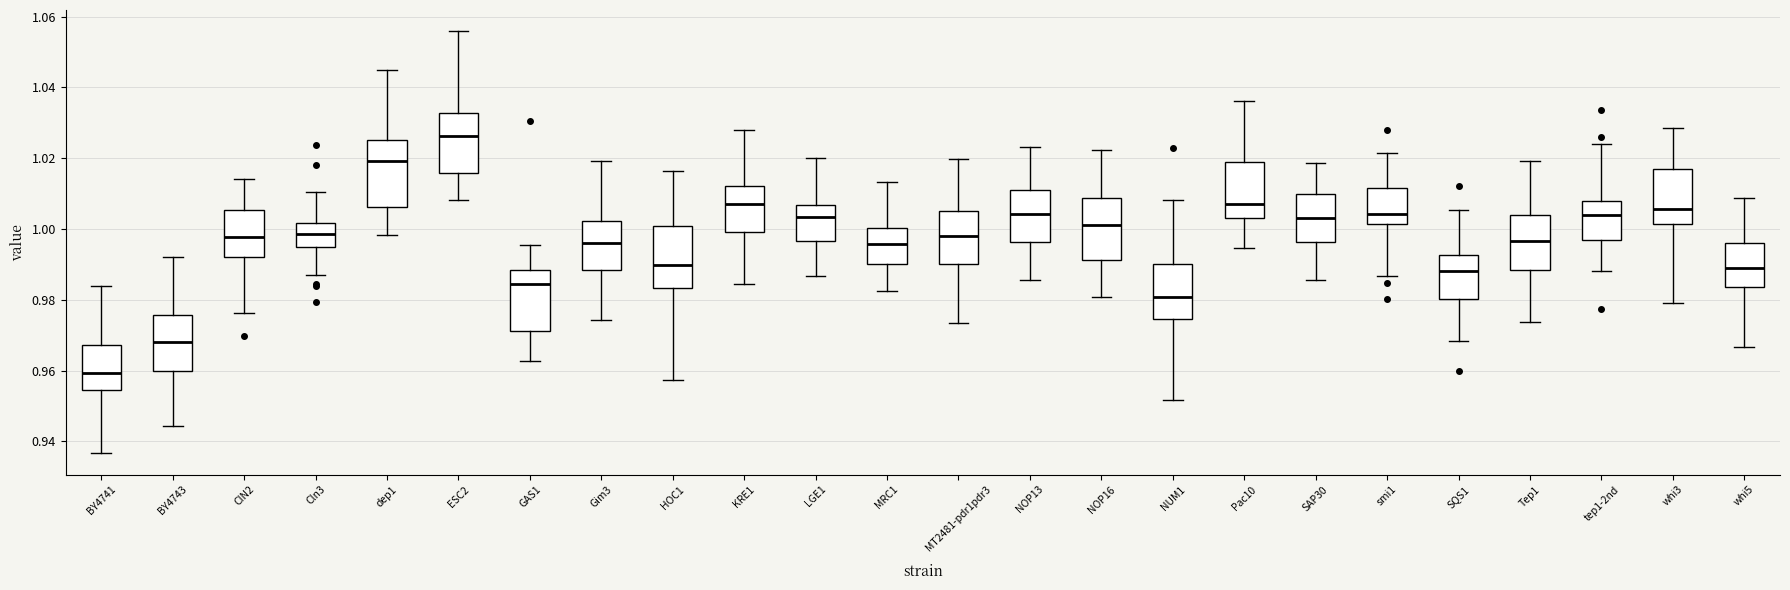

Reading left to right, read every box against the y-axis: the position of its median line, the range the box covers, and the ends of its whiskers. The values are not printed on the chart, so give them approximately, as read against the axis.

BY4741: median 0.960, box 0.954 to 0.968, whiskers 0.936 to 0.984
BY4743: median 0.968, box 0.960 to 0.976, whiskers 0.944 to 0.992
CIN2: median 0.998, box 0.992 to 1.006, whiskers 0.976 to 1.014
Cln3: median 0.998, box 0.994 to 1.002, whiskers 0.986 to 1.010
dep1: median 1.020, box 1.006 to 1.026, whiskers 0.998 to 1.044
ESC2: median 1.026, box 1.016 to 1.032, whiskers 1.008 to 1.056
GAS1: median 0.984, box 0.972 to 0.988, whiskers 0.962 to 0.996
Gim3: median 0.996, box 0.988 to 1.002, whiskers 0.974 to 1.020
HOC1: median 0.990, box 0.984 to 1.000, whiskers 0.958 to 1.016
KRE1: median 1.006, box 1.000 to 1.012, whiskers 0.984 to 1.028
LGE1: median 1.004, box 0.996 to 1.006, whiskers 0.986 to 1.020
MRC1: median 0.996, box 0.990 to 1.000, whiskers 0.982 to 1.014
MT2481-pdr1pdr3: median 0.998, box 0.990 to 1.006, whiskers 0.974 to 1.020
NOP13: median 1.004, box 0.996 to 1.012, whiskers 0.986 to 1.024
NOP16: median 1.002, box 0.992 to 1.008, whiskers 0.980 to 1.022
NUM1: median 0.980, box 0.974 to 0.990, whiskers 0.952 to 1.008
Pac10: median 1.008, box 1.004 to 1.018, whiskers 0.994 to 1.036
SAP30: median 1.004, box 0.996 to 1.010, whiskers 0.986 to 1.018
smi1: median 1.004, box 1.002 to 1.012, whiskers 0.986 to 1.022
SQS1: median 0.988, box 0.980 to 0.992, whiskers 0.968 to 1.006
Tep1: median 0.996, box 0.988 to 1.004, whiskers 0.974 to 1.020
tep1-2nd: median 1.004, box 0.996 to 1.008, whiskers 0.988 to 1.024
whi3: median 1.006, box 1.002 to 1.016, whiskers 0.980 to 1.028
whi5: median 0.990, box 0.984 to 0.996, whiskers 0.966 to 1.008